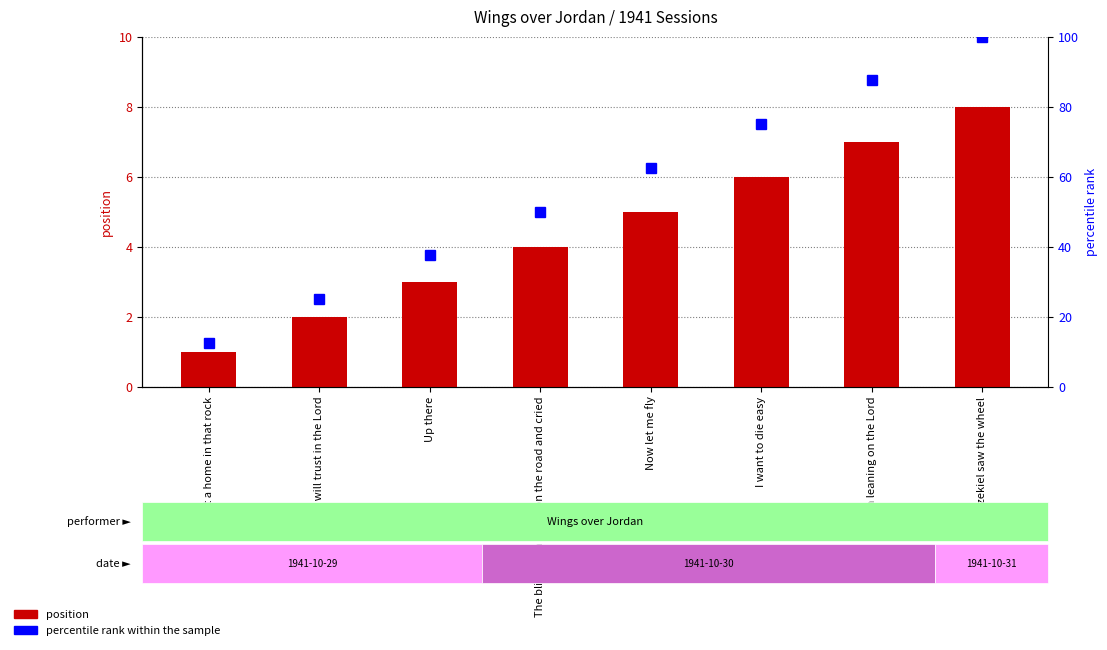

What is the label of the 3rd bar from the right?

I want to die easy